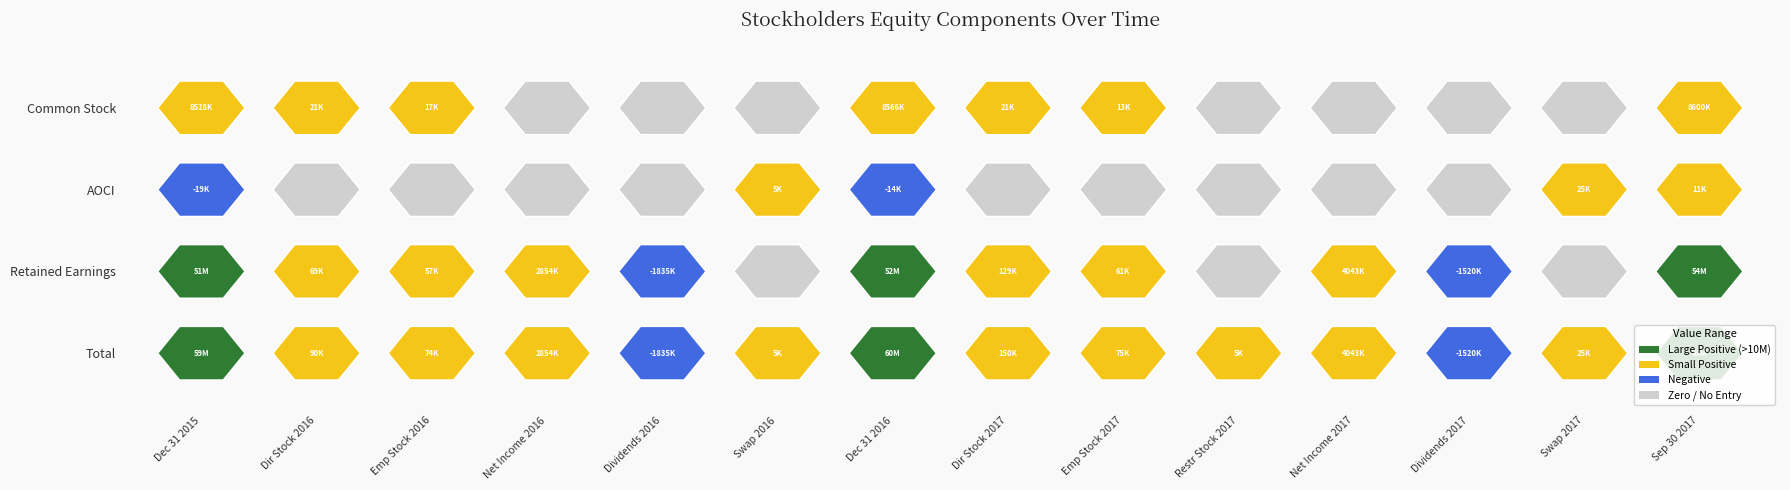

How many values in the Common Stock series are below 13370?

7